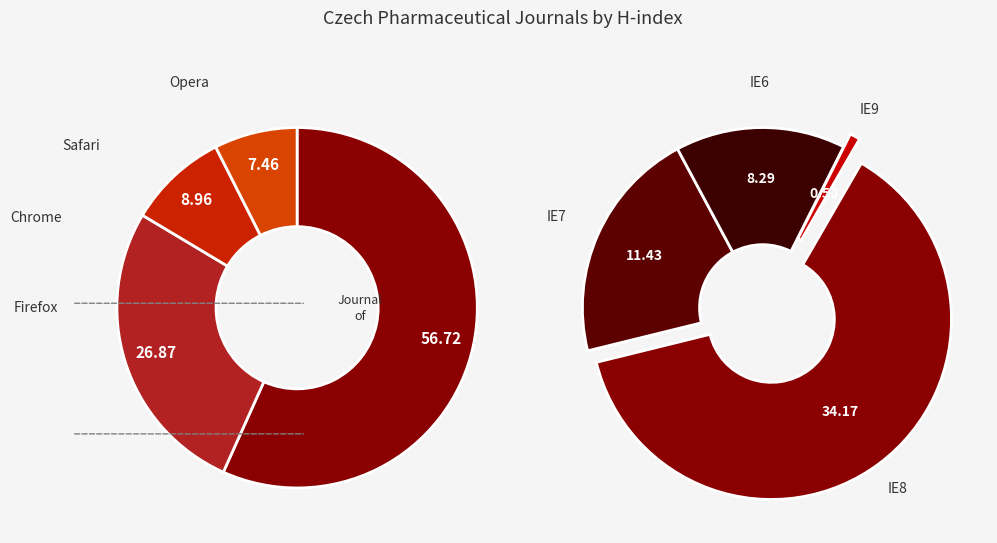

Is there a majority slice in this chart?

Yes